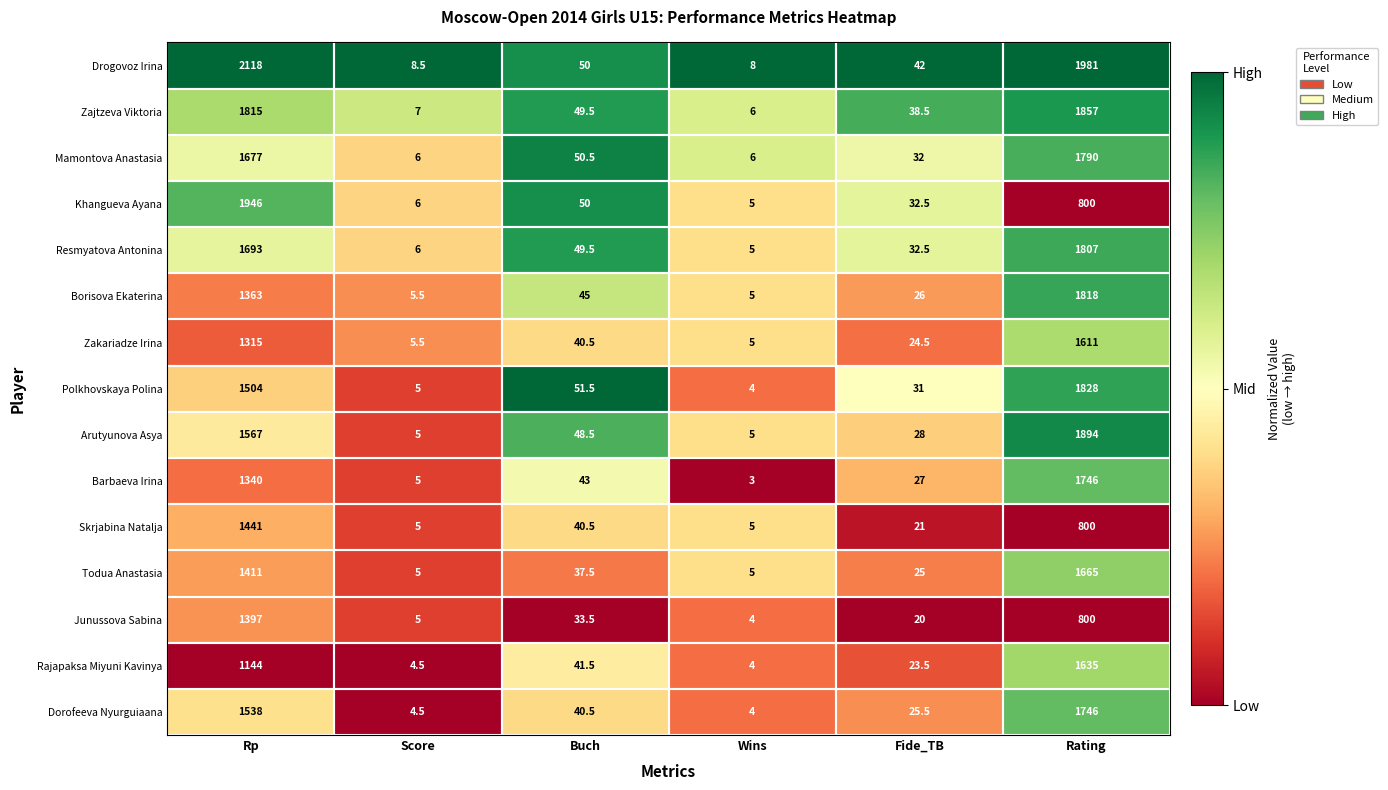

At which label is Resmyatova Antonina closest to 906?

Rp